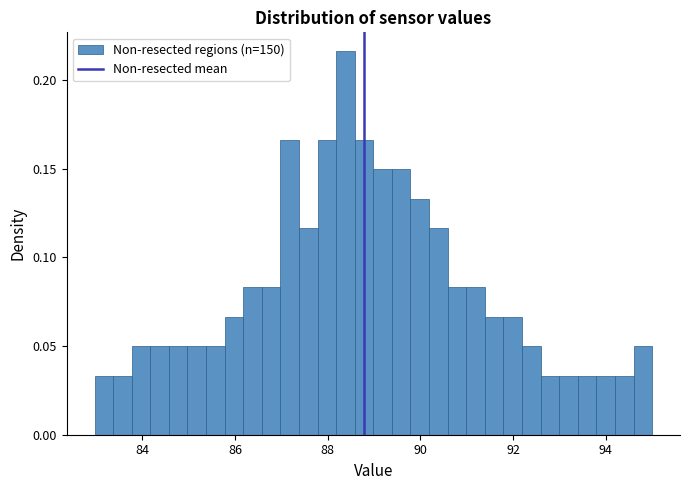

Around what value on the x-axis is the tallest bar? Give the approximate position of its centre, as read against the axis.

88.4